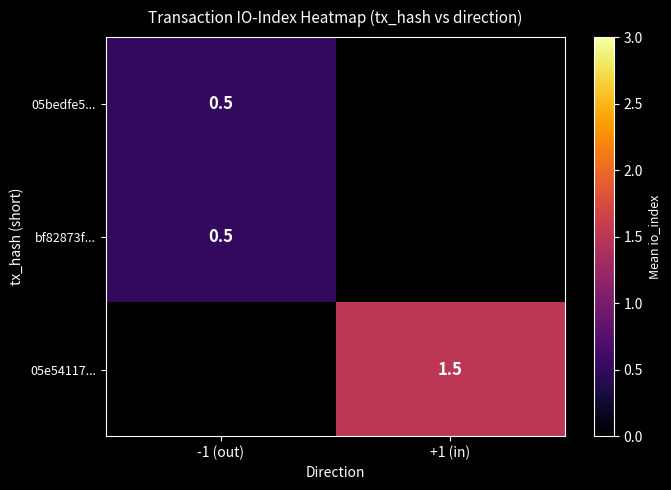

The value of 05e54117... at +1 (in) is 1.5. True or false?

True